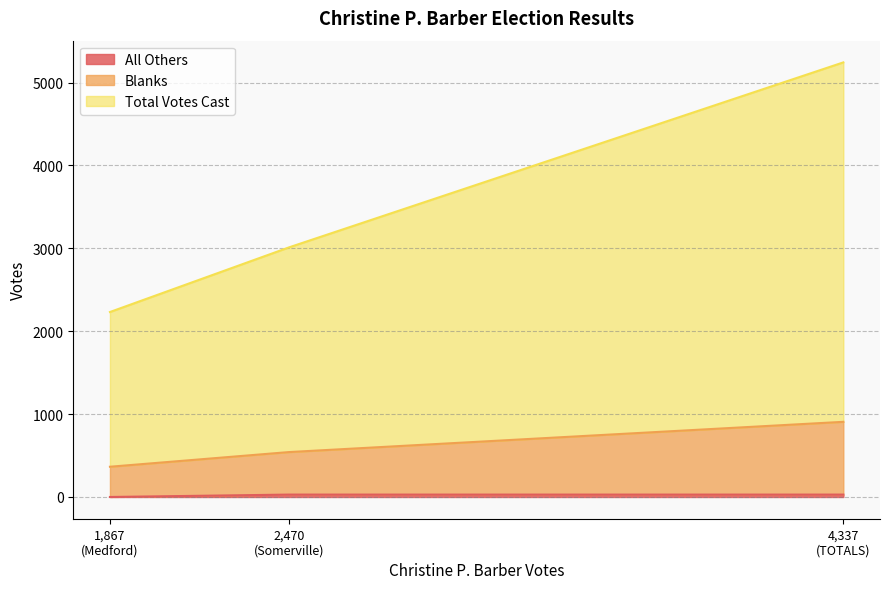

Does the chart display data point markers on the line(s)?

No